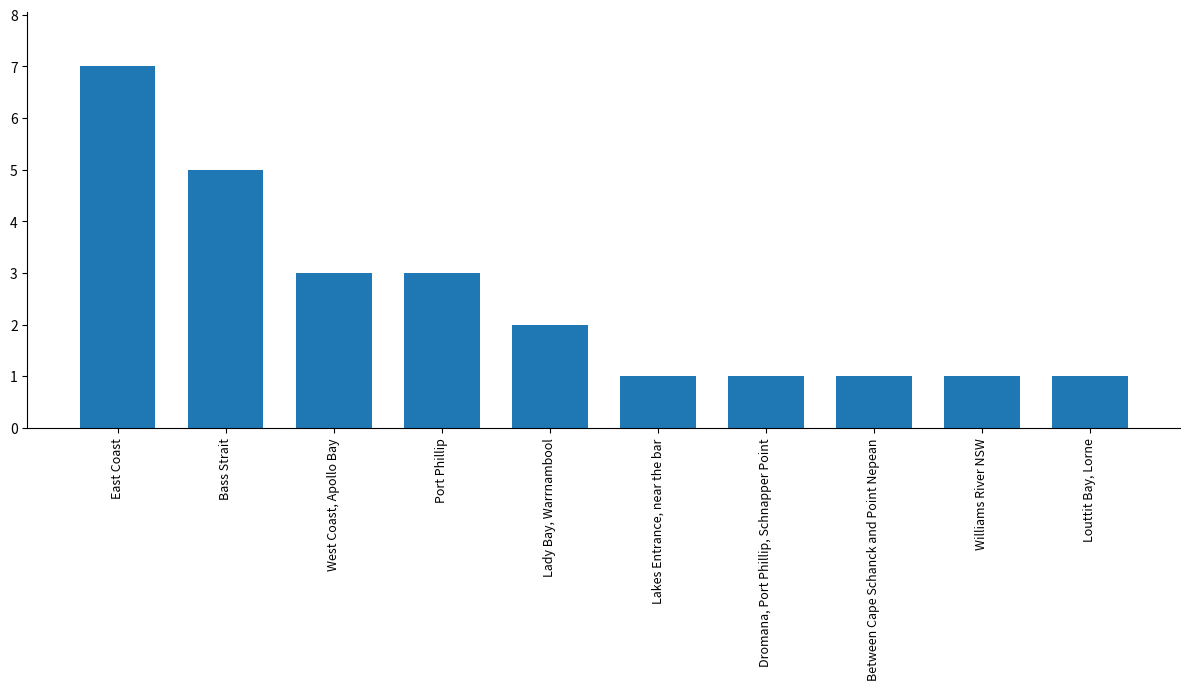

How many bars are there in total?

10